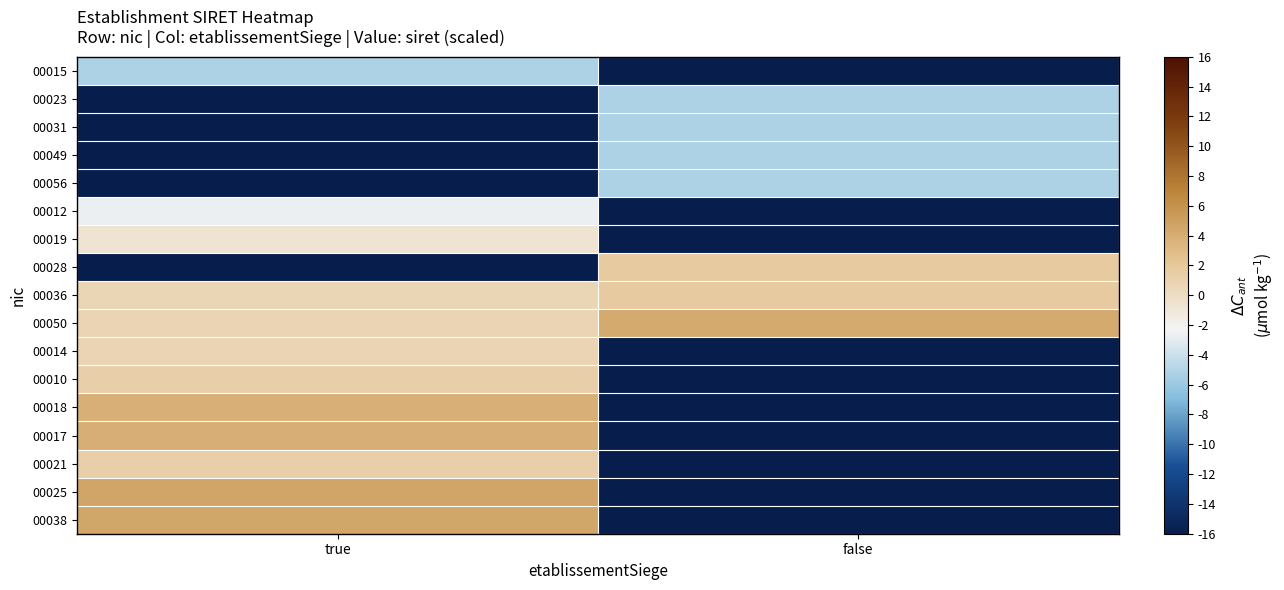

Which series has the widest spread of values?

00025